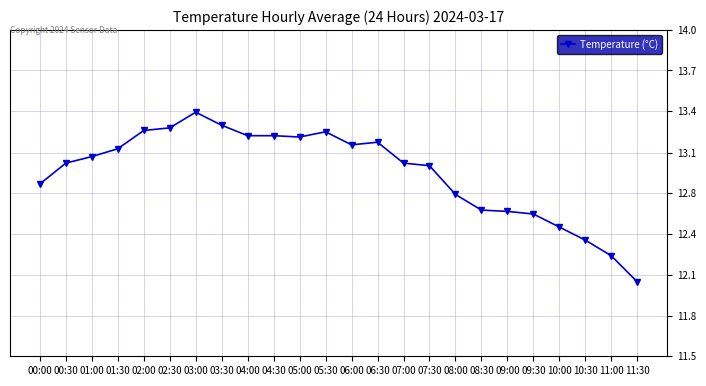

Does the chart have visible grid lines?

Yes